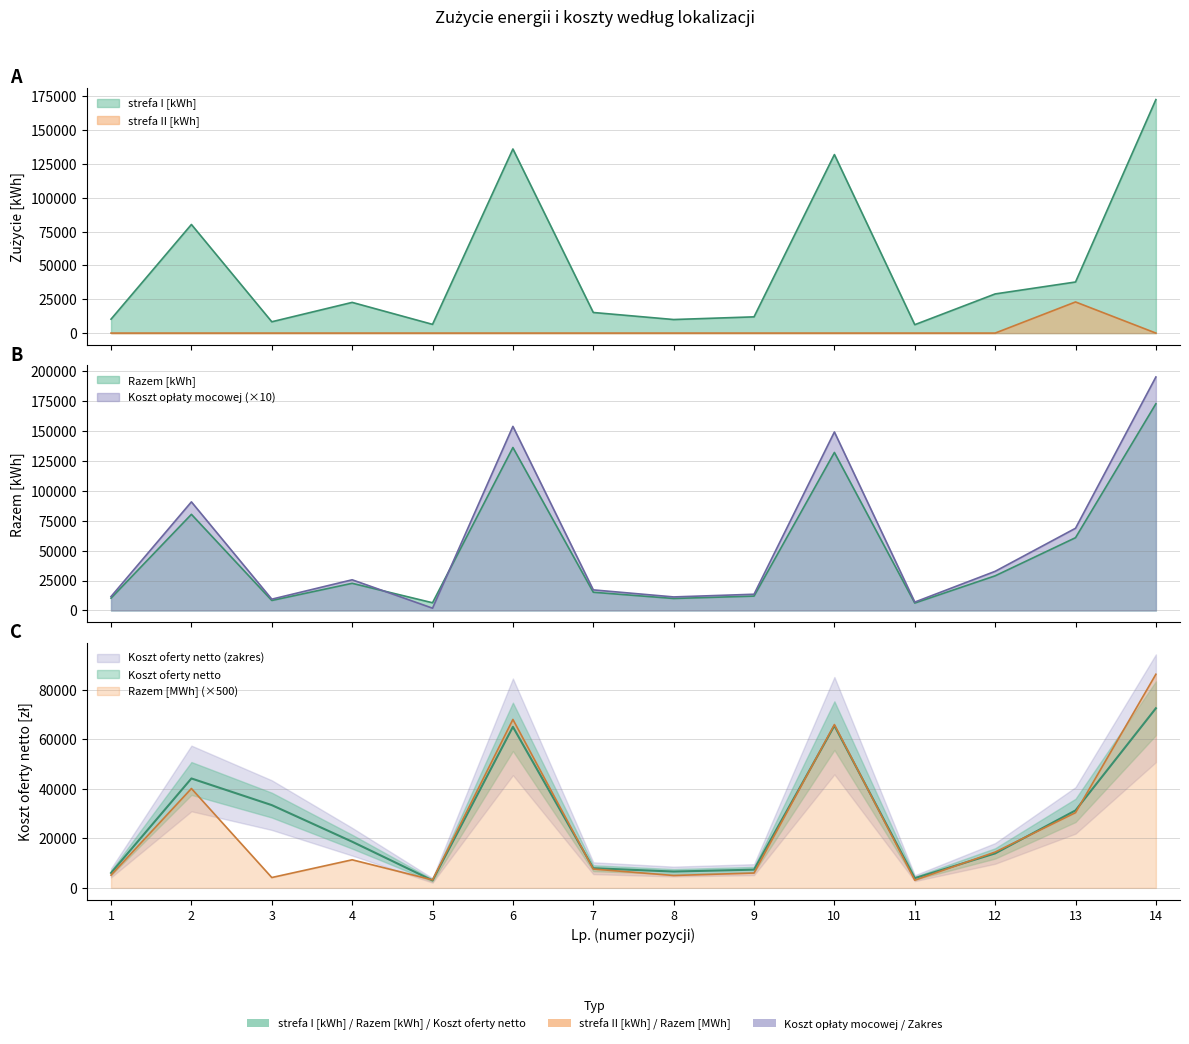

What is the value of the Razem [MWh] point at the 7th from the left?

7612.5